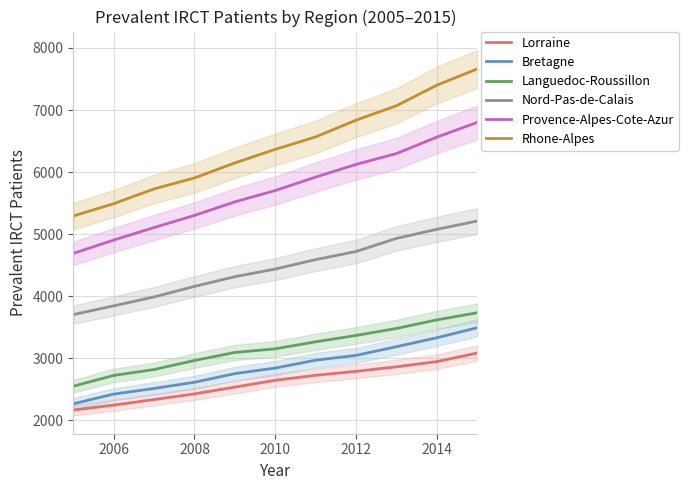

The Rhone-Alpes series shows 6366 at 2010. True or false?

True